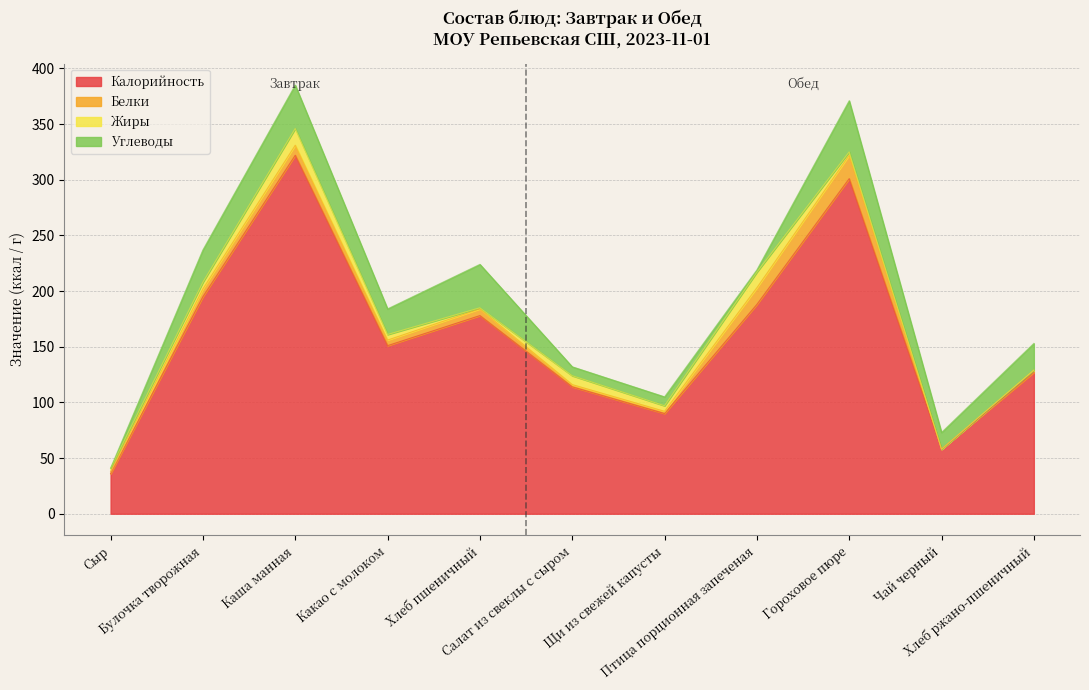

What position from the right is Птица порционная запеченая?

4